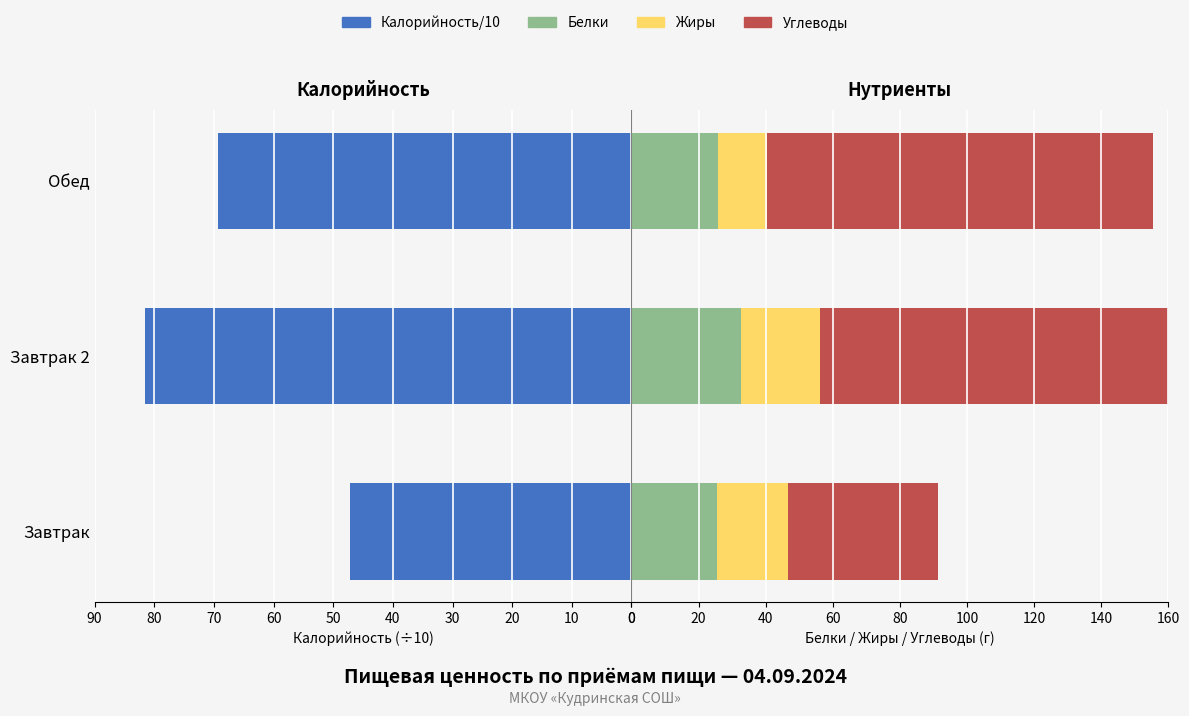

Reading left to right, extract all data points from this chart.

Калорийность/10: 0=47.1	10=81.5	20=69.3
Белки: 0=25.4	10=32.7	20=25.7
Жиры: 0=21.2	10=23.3	20=14.6
Углеводы: 0=44.6	10=112.3	20=115.0